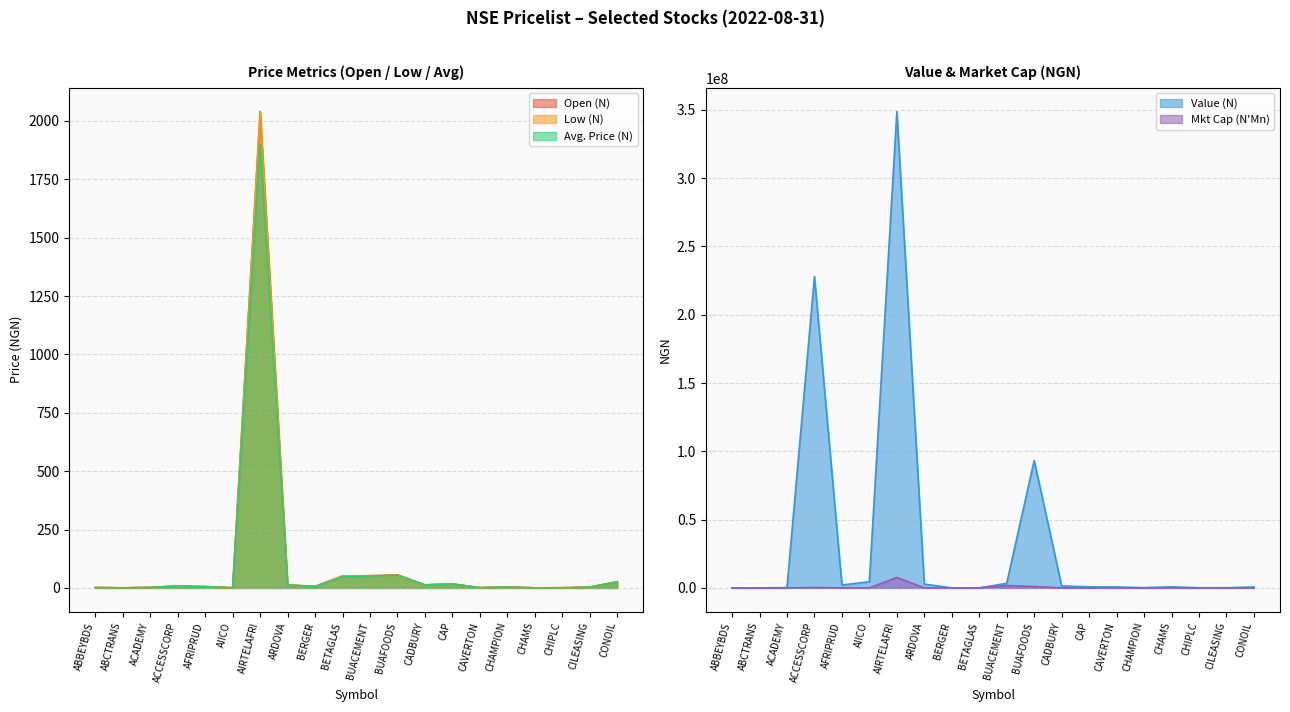

List the series in order of their peak value, highest first.

Value (N), Mkt Cap (N'Mn), Open (N), Low (N), Avg. Price (N)